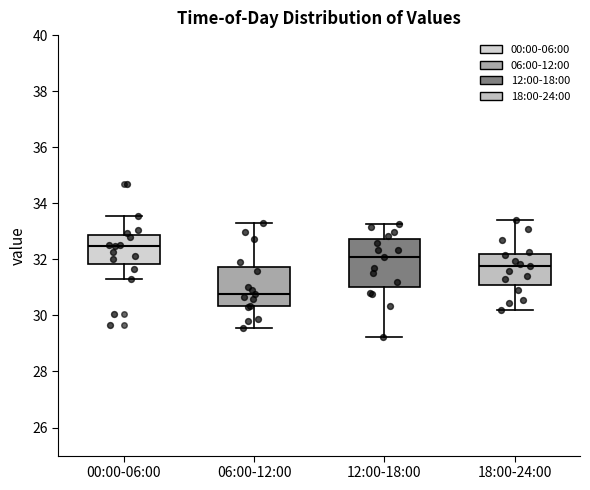

Which box is the tallest, from its lower edge to its upper edge?

12:00-18:00